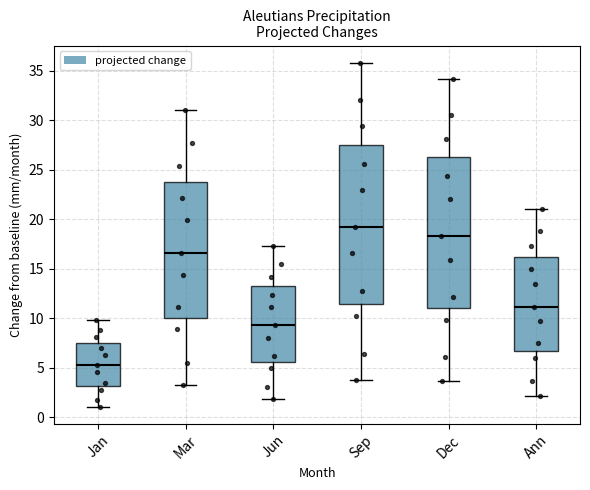

Which box's median line is the highest?

Sep